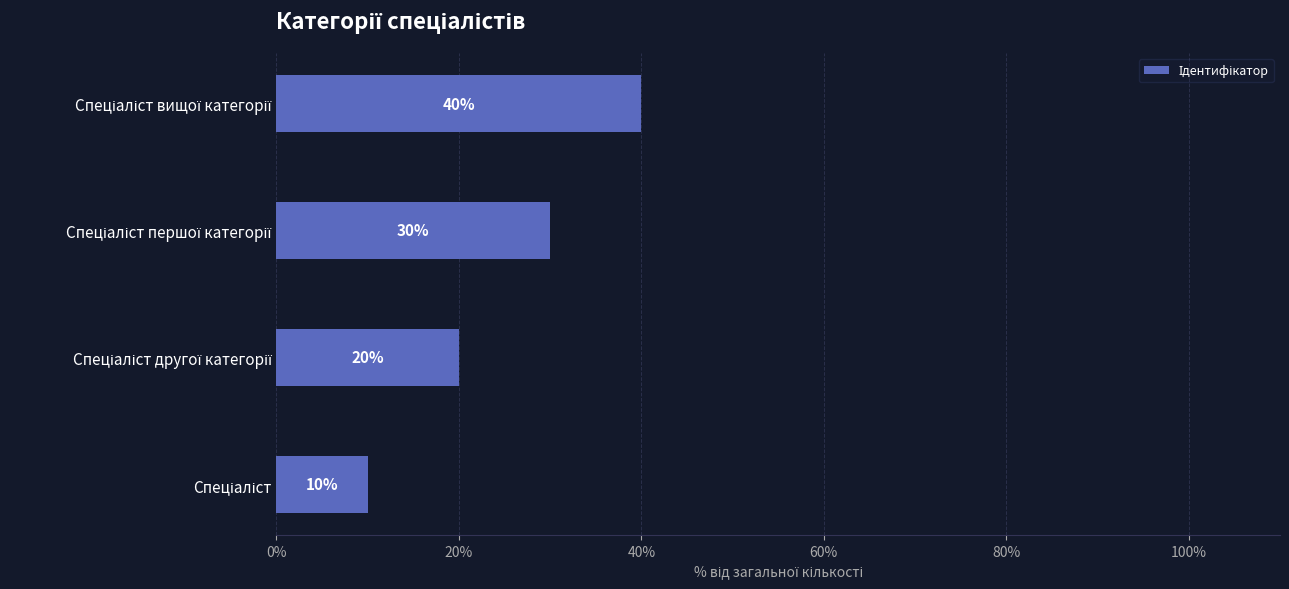

What is the maximum value shown in the chart?

40